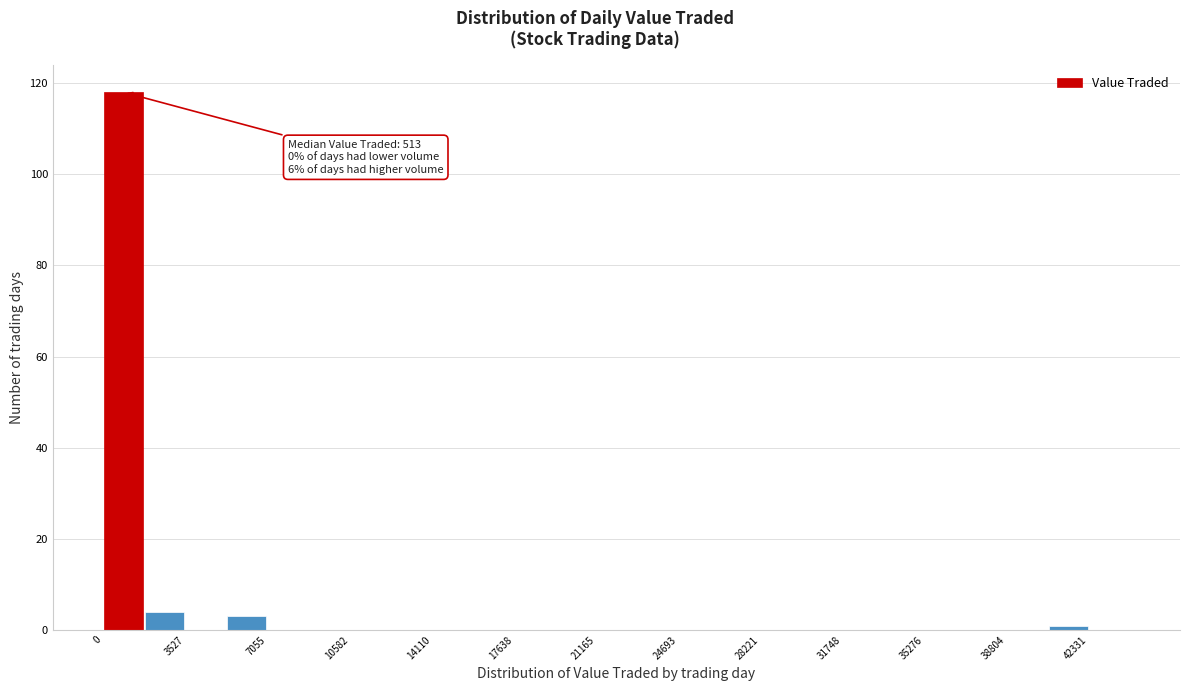

Around what value on the x-axis is the tallest bar? Give the approximate position of its centre, as read against the axis.

1000